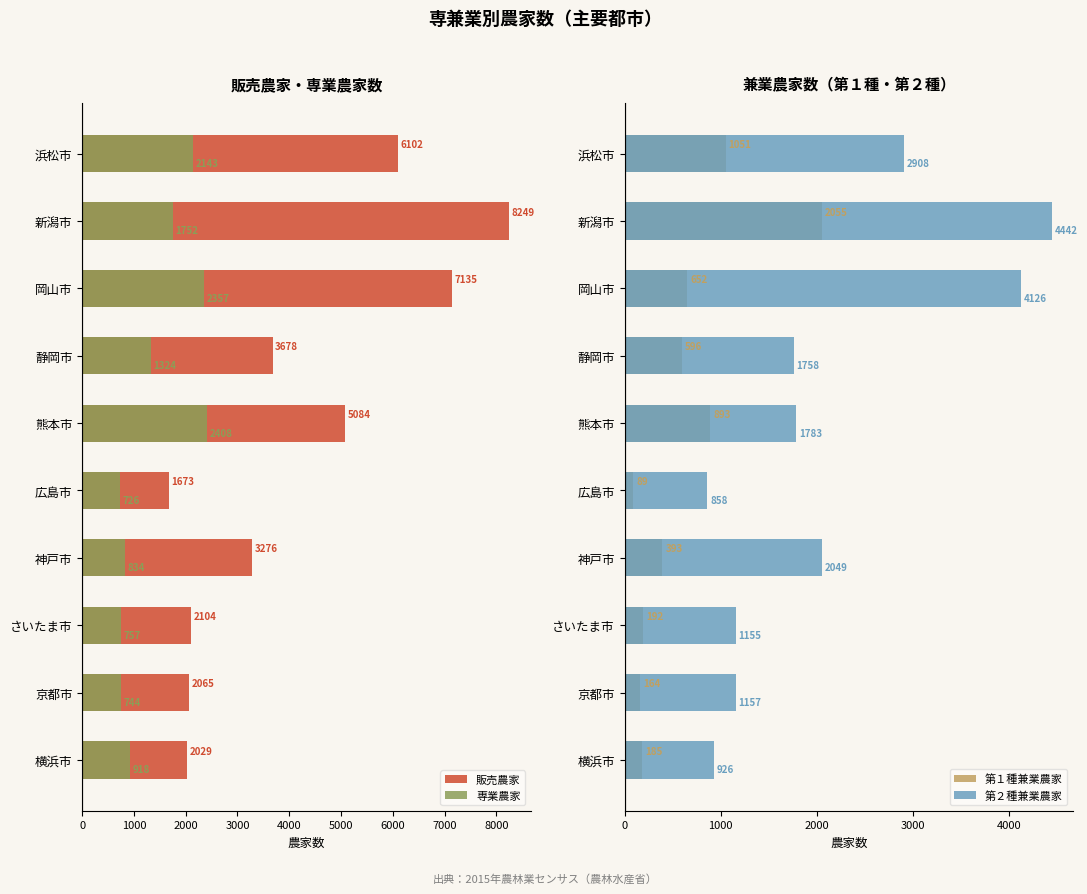

What is the difference between the maximum and minimum values in the 専業農家 series?

1682